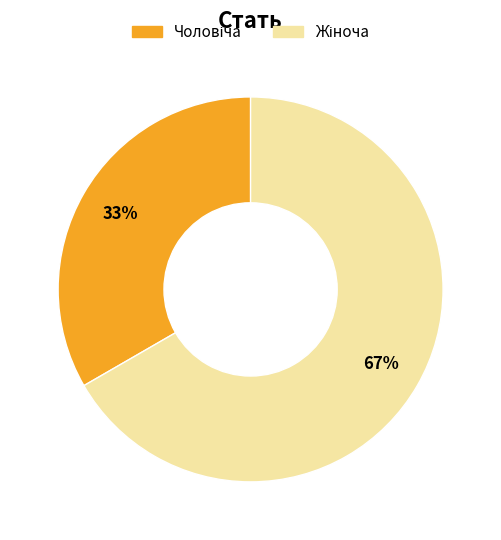

Does any single category account for the majority?

Yes